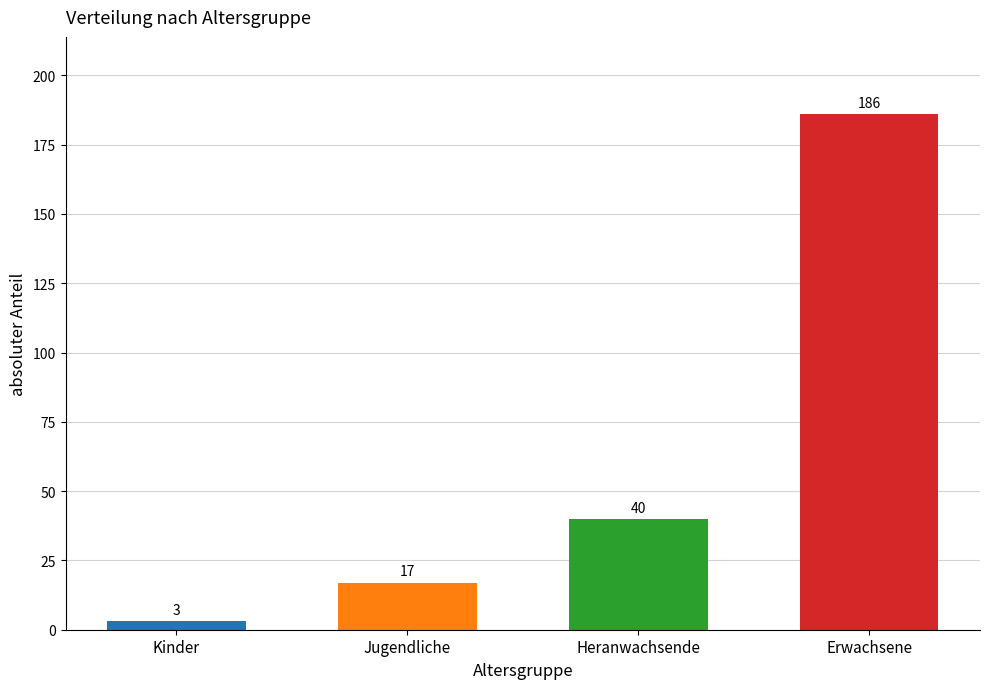

What is the sum of all values?

246